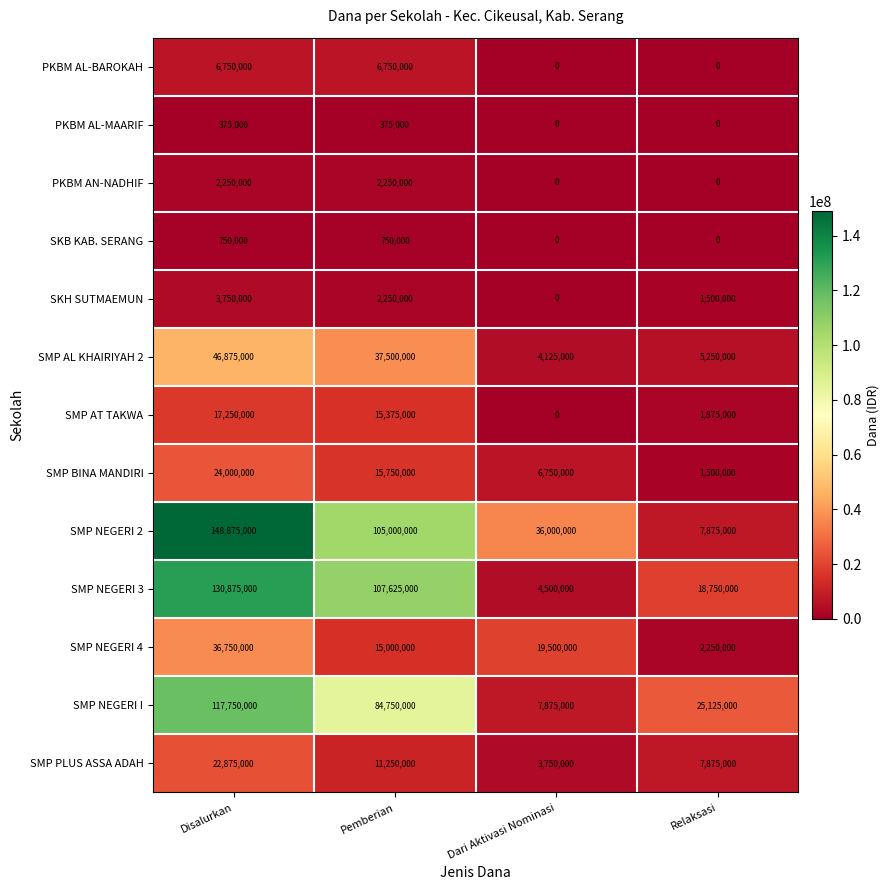

What is the total value across all series at Dari Aktivasi Nominasi?

82500000